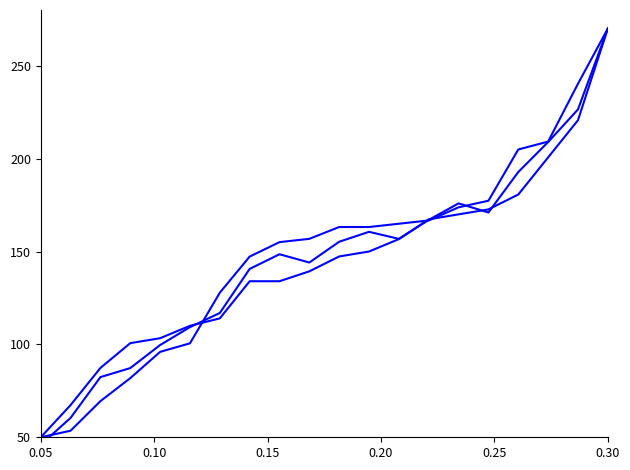

Which category has the lowest value across all series?

0.05